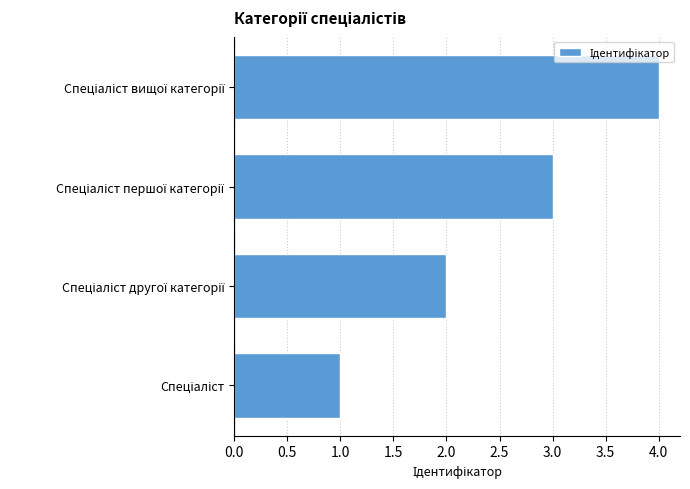

What is the sum of all values?

10